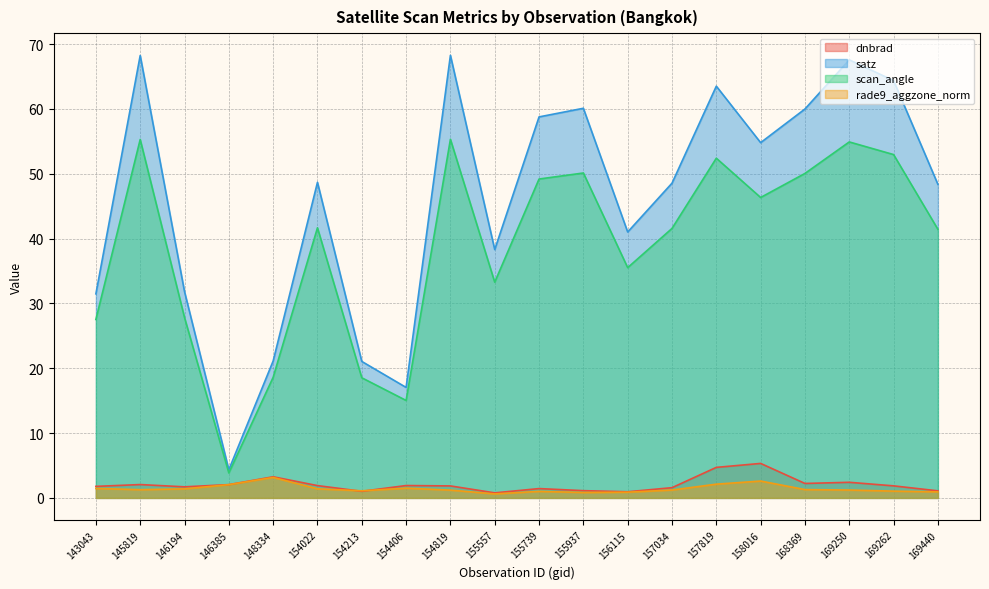

What is the difference between the scan_angle values at 169262 and 145819?

2.3